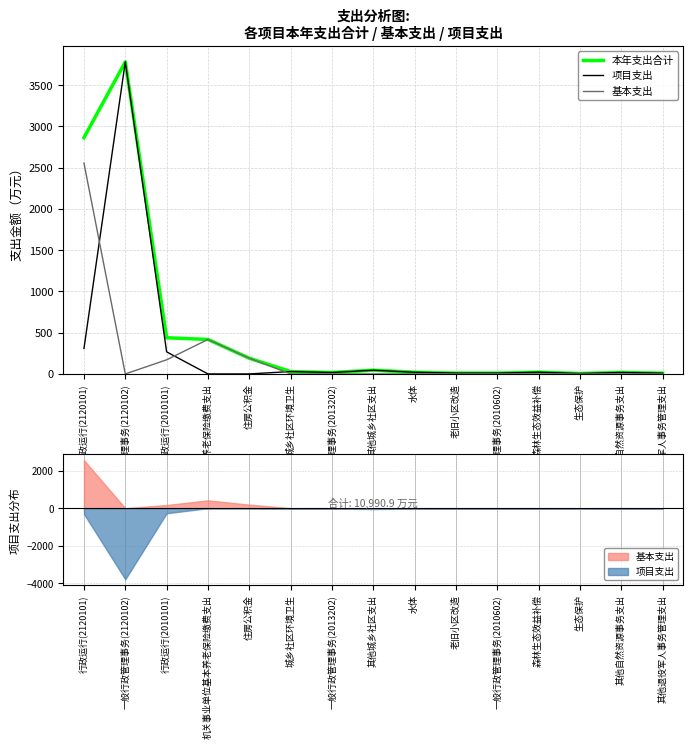

What is the label of the 5th point from the left?

住房公积金